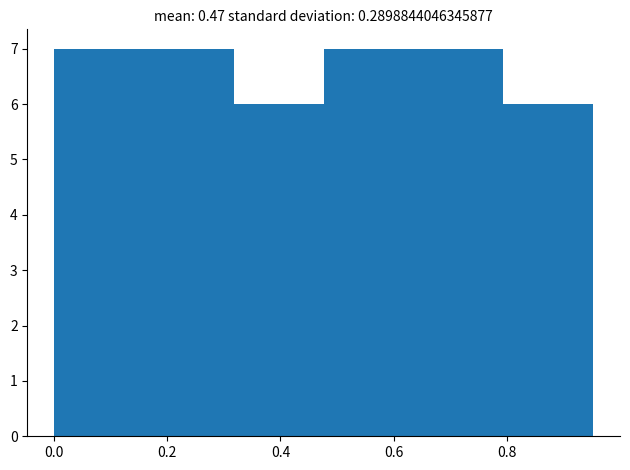

What is the height of the bar covering 0.64 to 0.80 on the x-axis? Neither the bar edges nor the heights are printed on the chart, so give them approximately, as read against the axes.

7